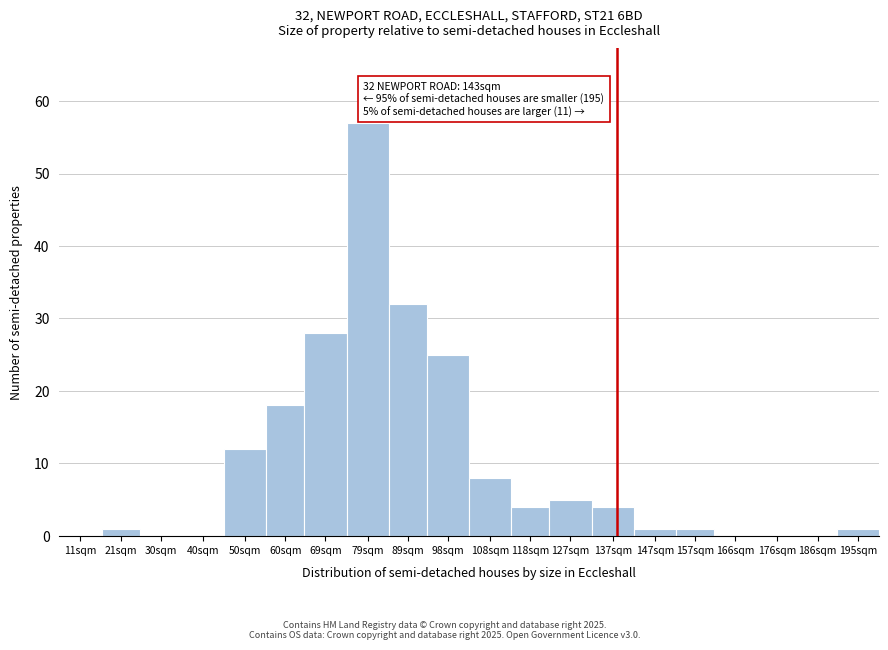

Reading left to right, what are all the values shown in this chart?

11sqm=0	21sqm=1	30sqm=0	40sqm=0	50sqm=12	60sqm=18	69sqm=28	79sqm=57	89sqm=32	98sqm=25	108sqm=8	118sqm=4	127sqm=5	137sqm=4	147sqm=1	157sqm=1	166sqm=0	176sqm=0	186sqm=0	195sqm=1